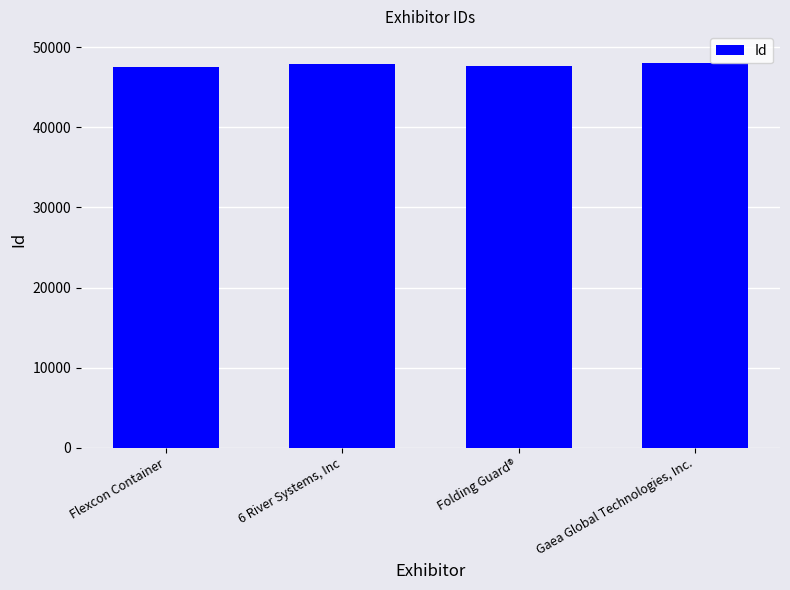

List the labels in order of value, largest first.

Gaea Global Technologies, Inc., 6 River Systems, Inc, Folding Guard®, Flexcon Container